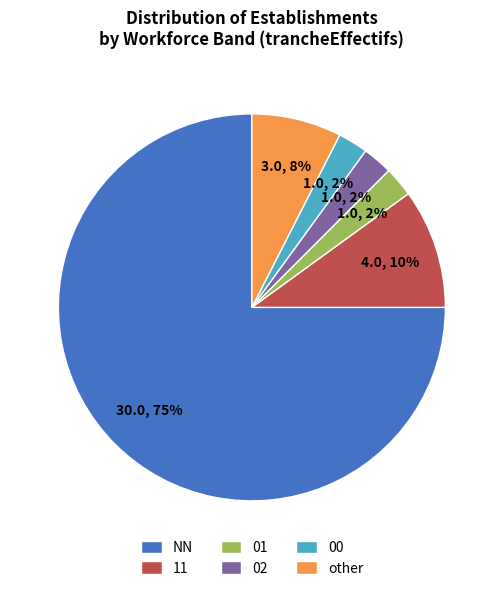

What is the ratio of the value at 01 to the value at 02?

1.0